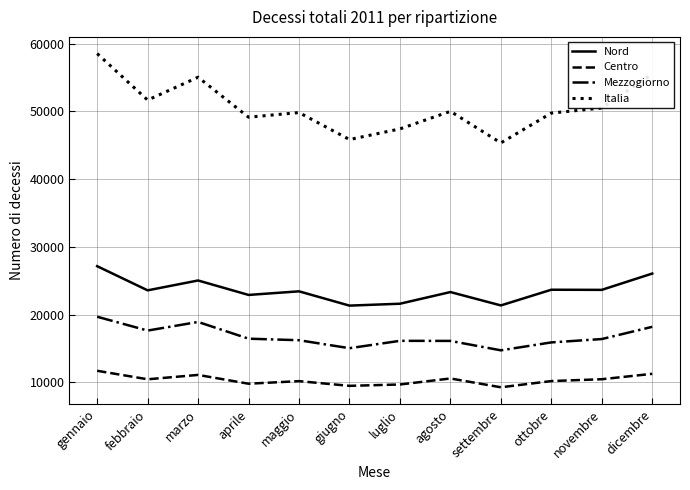

How many categories are shown in the chart?

12